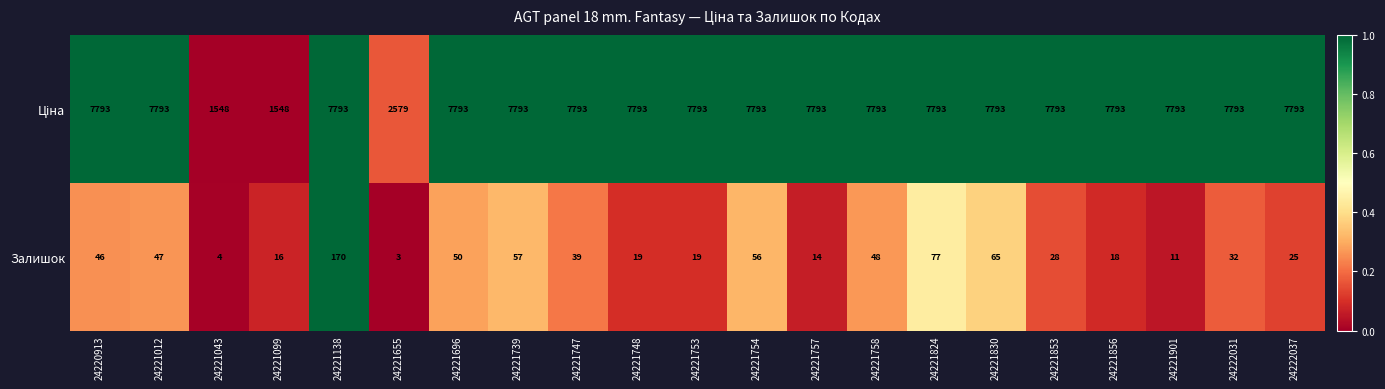

Where is Залишок nearest to the value 86?

24221824